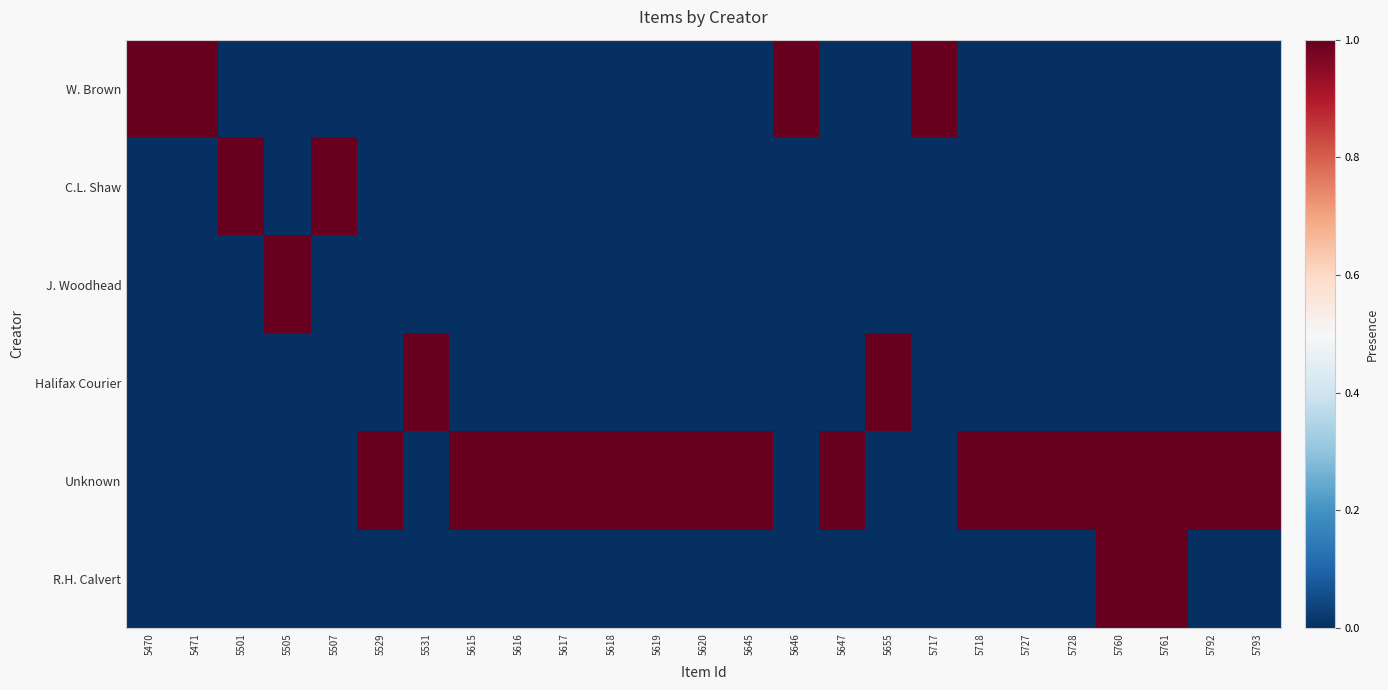

What is the maximum value shown in the chart?

1